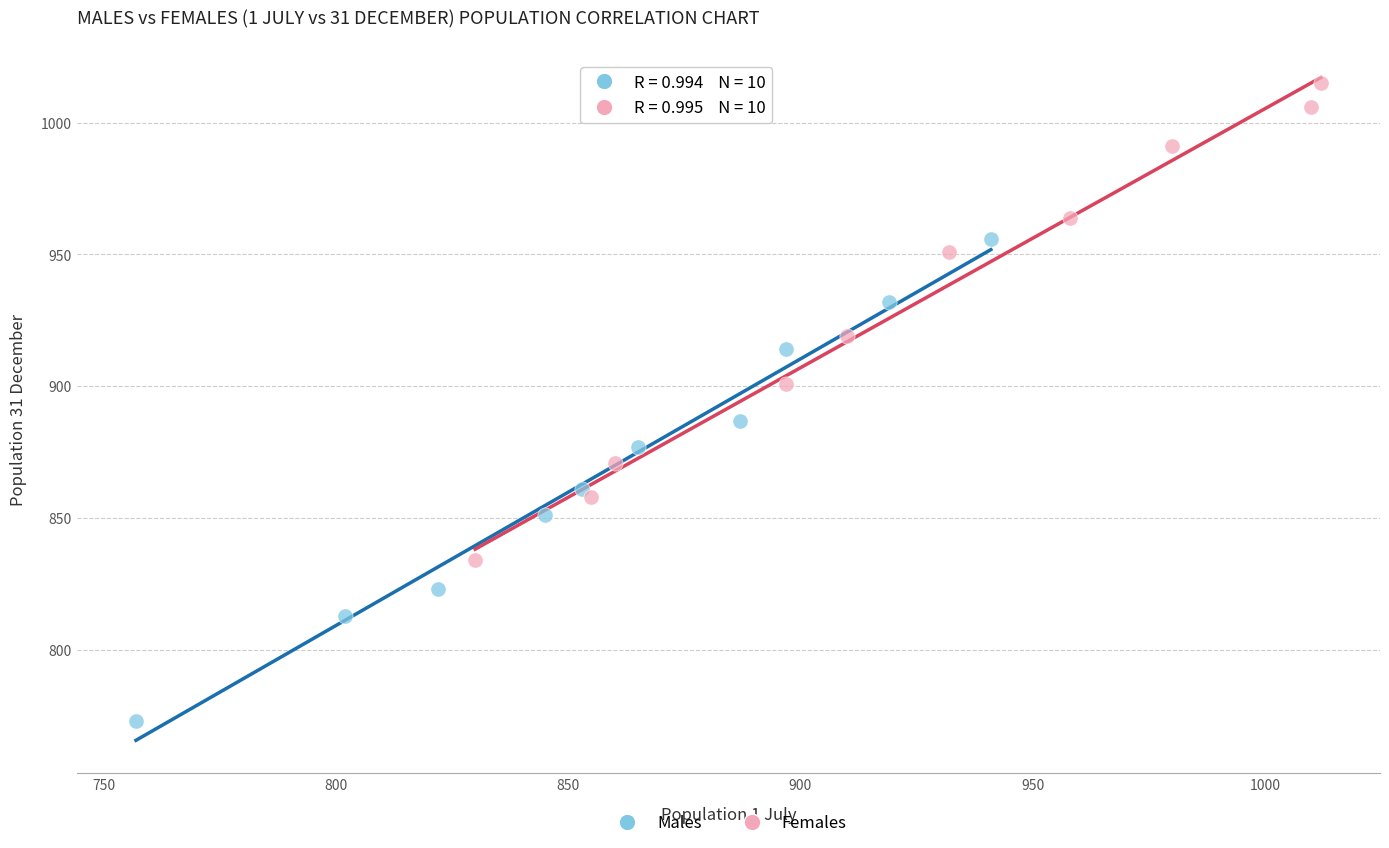

Which series contains the highest Y value?

Females